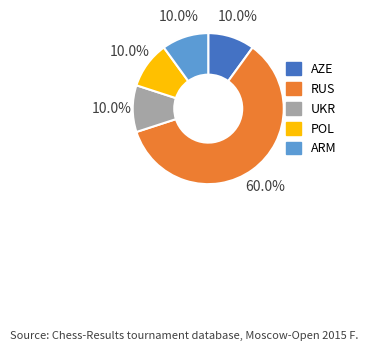

How many slices are in this pie chart?

5